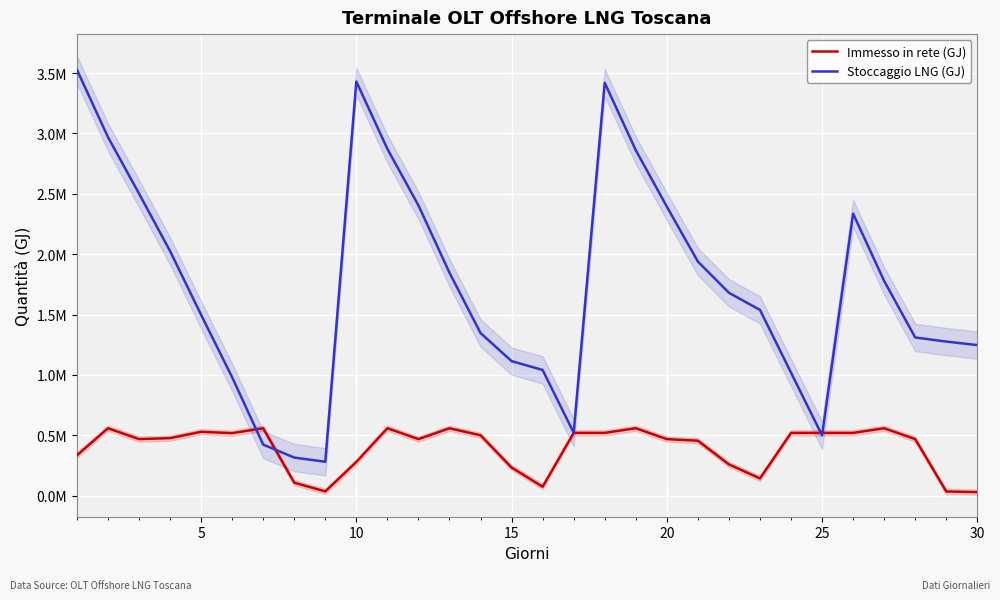

True or false: Stoccaggio LNG (GJ) has a value of 1674549.0 at 10.

False